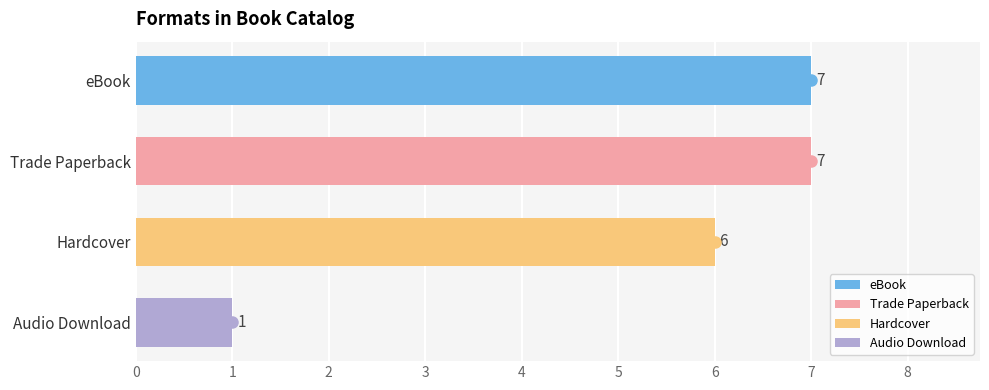

How many series are shown in this chart?

1